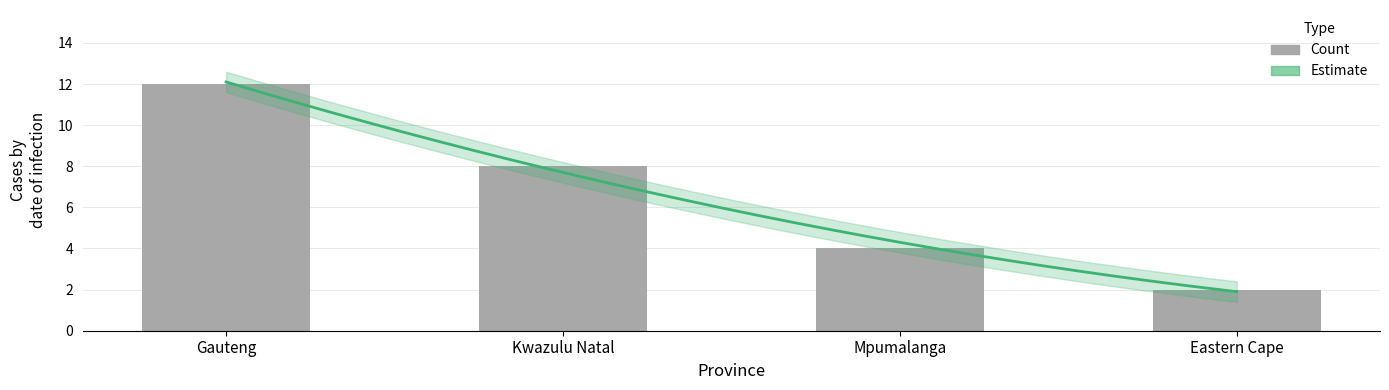

What is the value of the 3rd bar from the left?

4